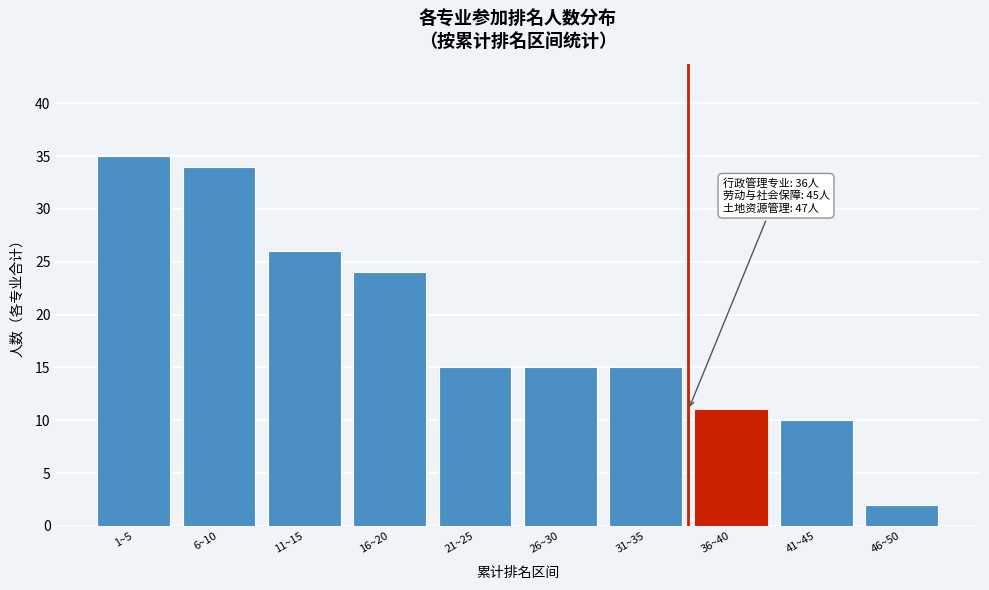

Reading left to right, extract all data points from this chart.

35	34	26	24	15	15	15	11	10	2